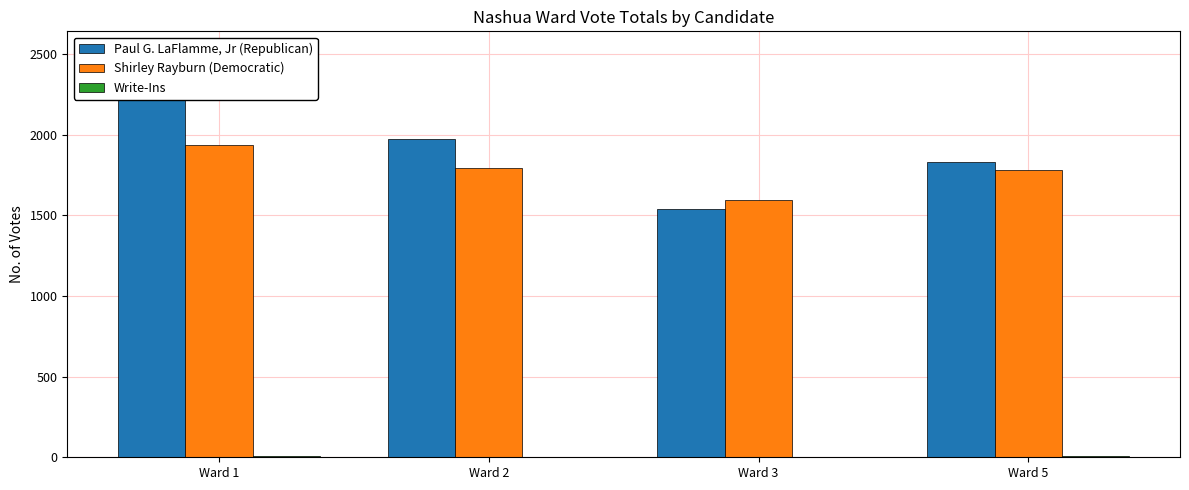

Rank the series by their maximum value, from lowest to highest.

Write-Ins, Shirley Rayburn (Democratic), Paul G. LaFlamme, Jr (Republican)